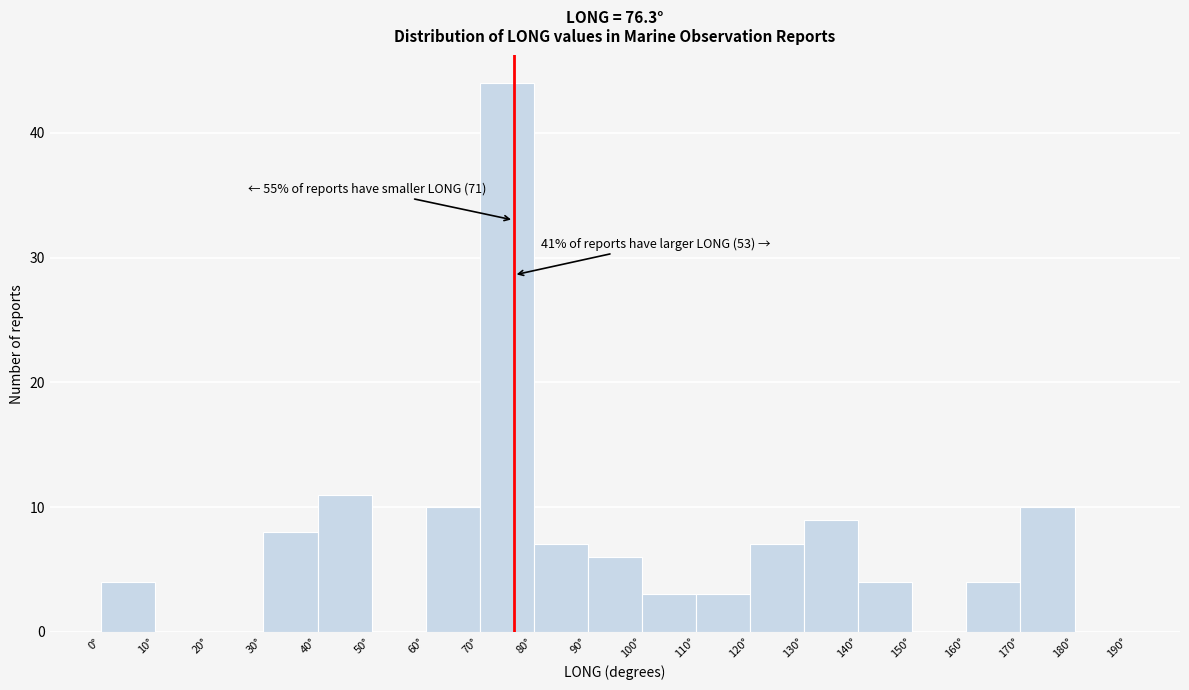

Which range on the x-axis has the tallest bar?

70 to 80